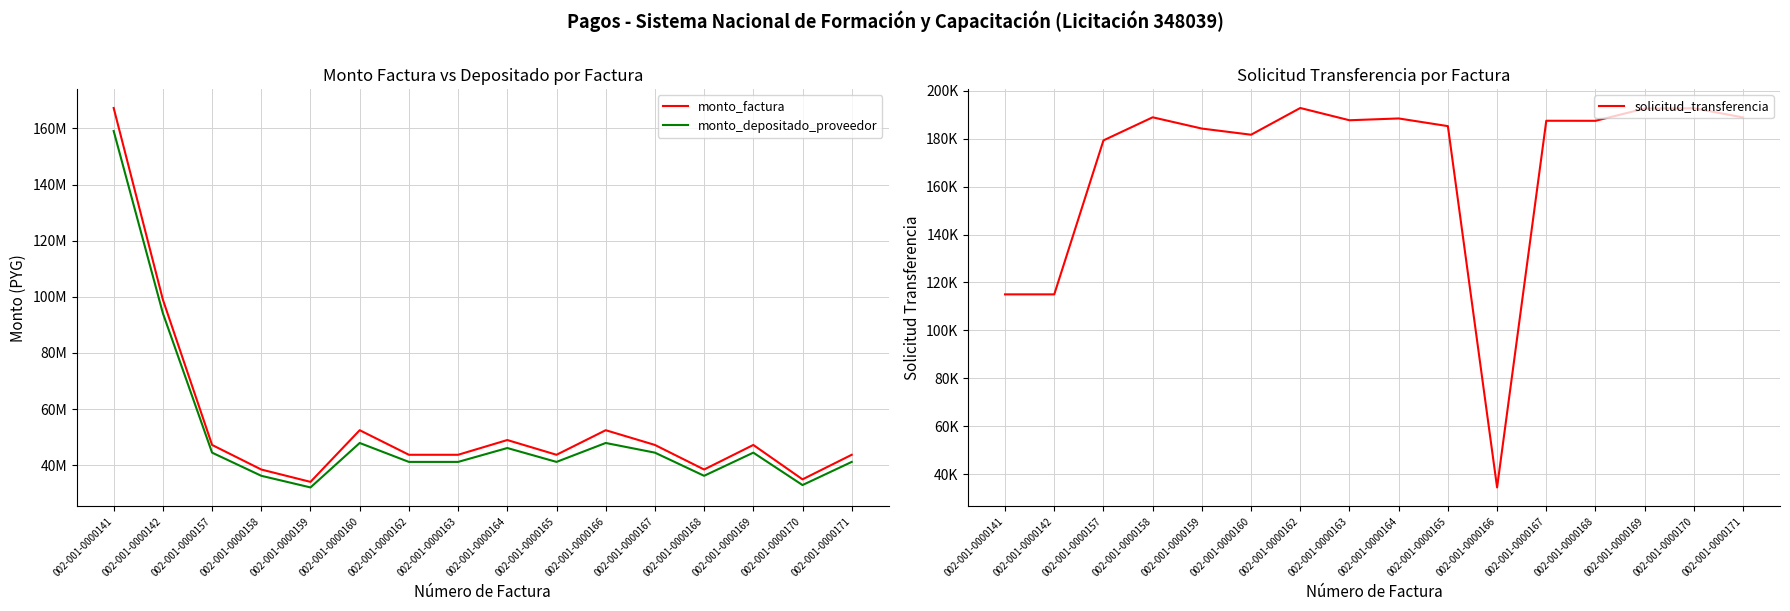

The value of monto_factura at 002-001-0000141 is 86286651. True or false?

False